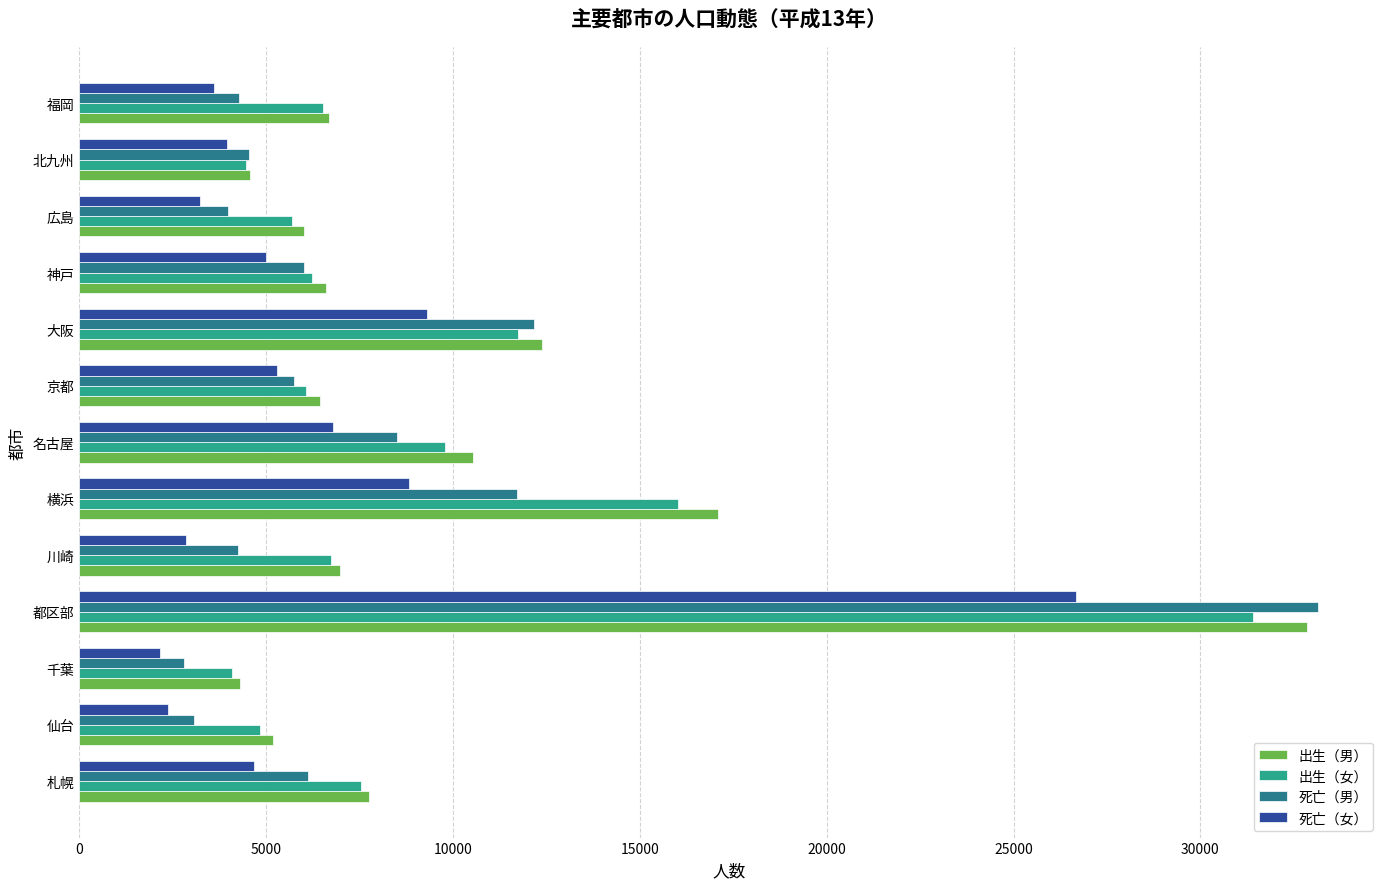

Where is 出生（男） nearest to the value 18569?

横浜